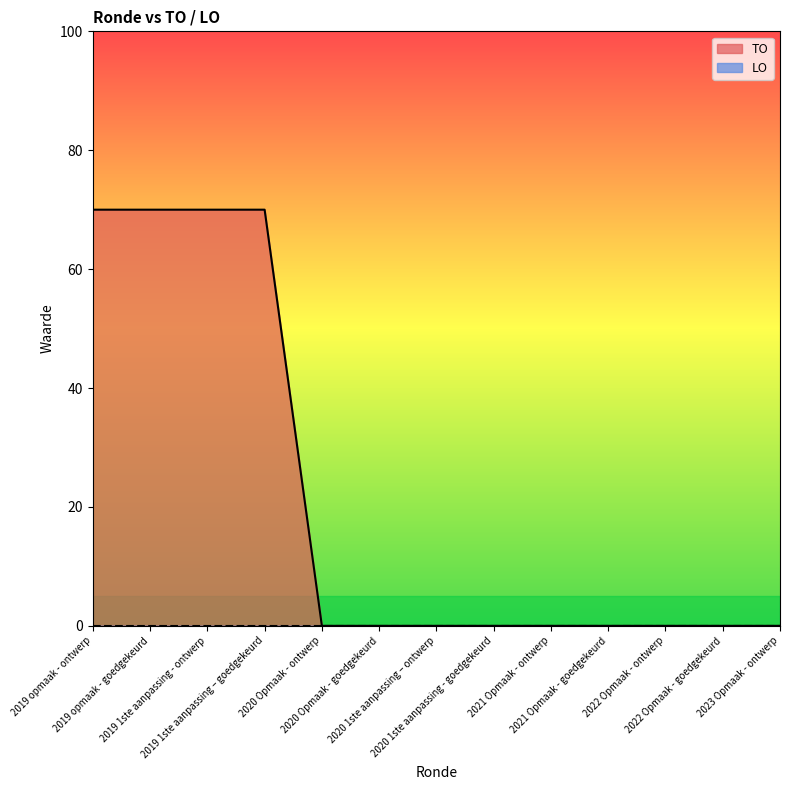

What position from the right is 2019 1ste aanpassing – goedgekeurd?

10